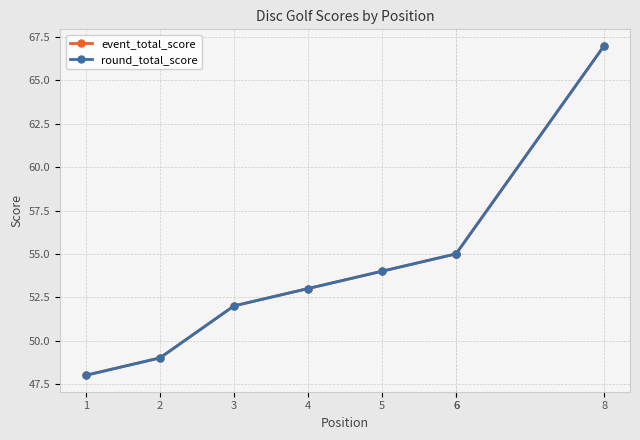

How many lines are shown in the chart?

2